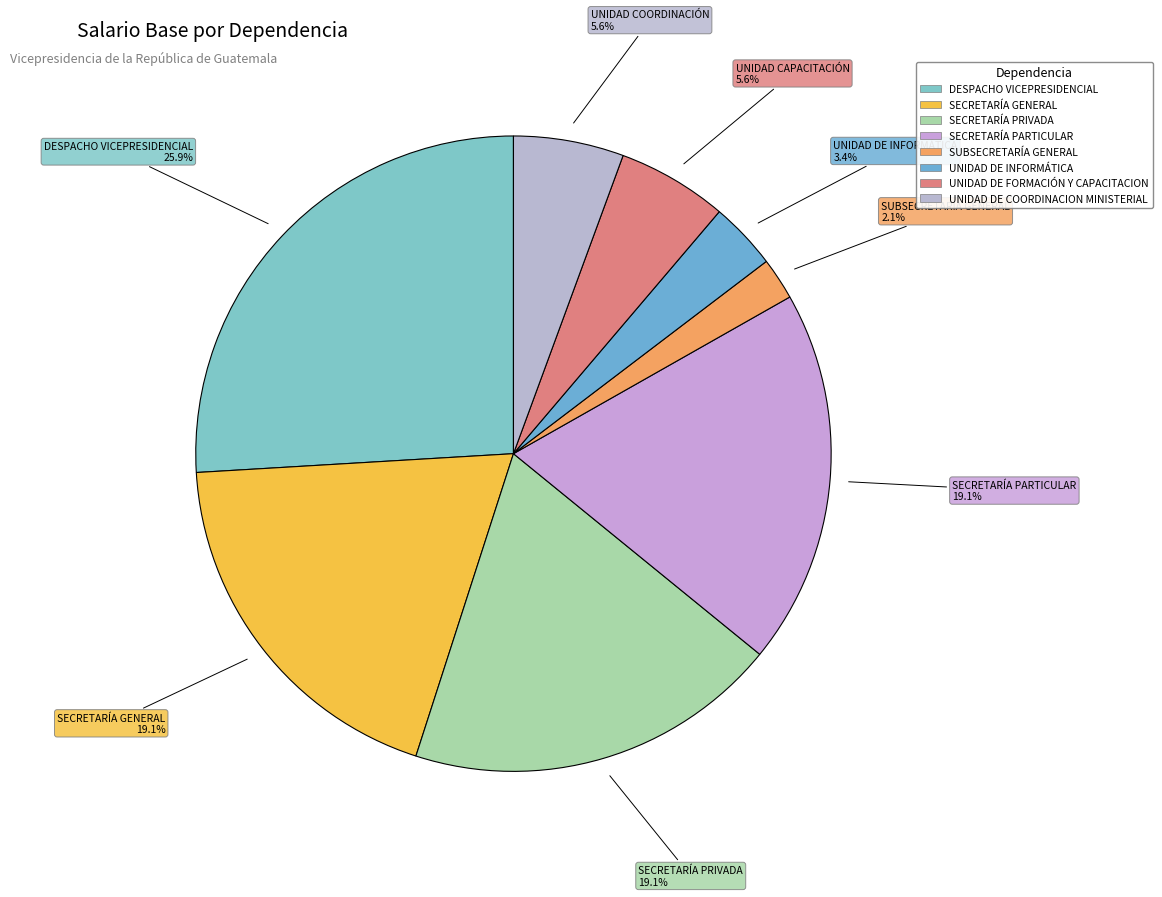

Rank the categories by value from lowest to highest.

SUBSECRETARÍA GENERAL, UNIDAD DE INFORMÁTICA, UNIDAD DE FORMACIÓN Y CAPACITACION, UNIDAD DE COORDINACION MINISTERIAL, SECRETARÍA GENERAL, SECRETARÍA PRIVADA, SECRETARÍA PARTICULAR, DESPACHO VICEPRESIDENCIAL